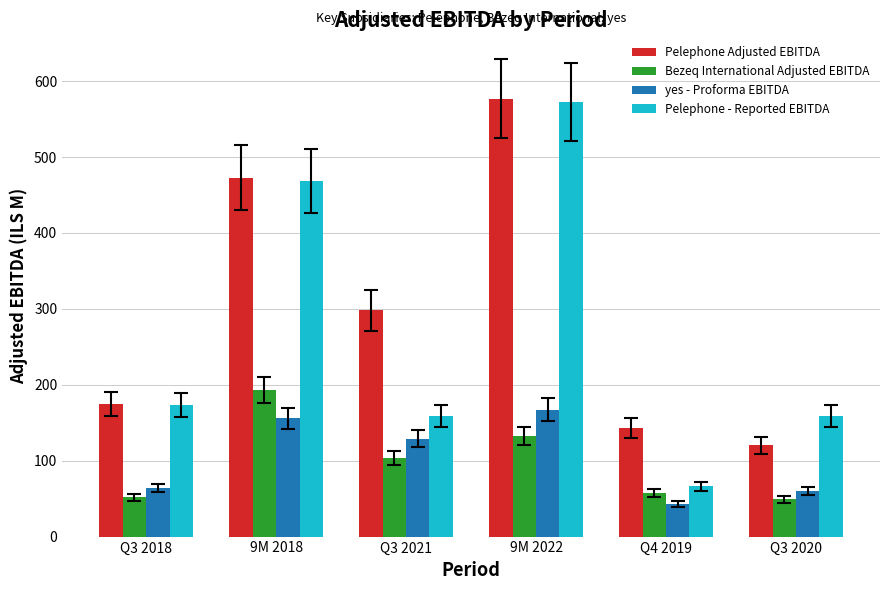

What is the average value of the Bezeq International Adjusted EBITDA series?

98